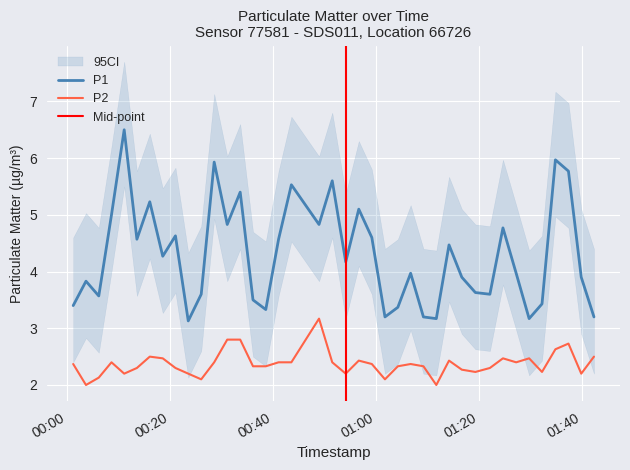

Where is the first local maximum for P2?

2023-07-13T00:08:41